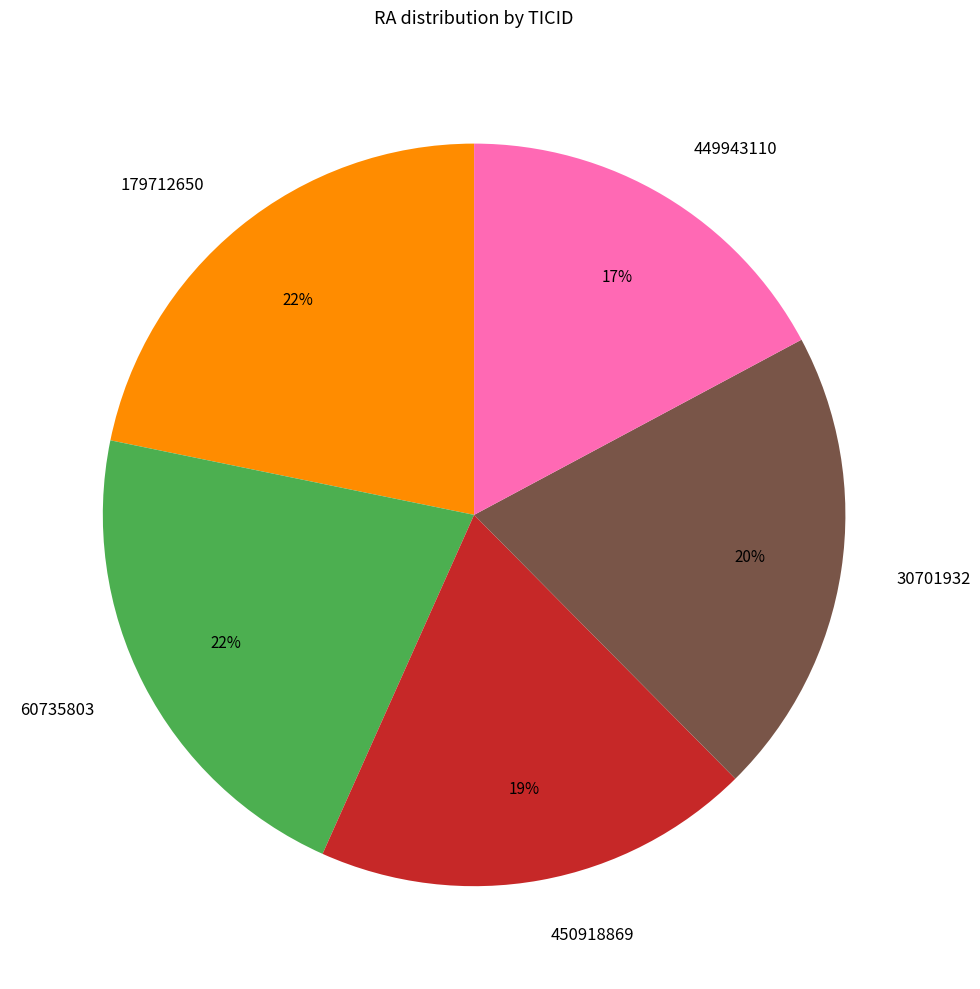

Is the sum of 60735803 and 449943110 greater than half?

No